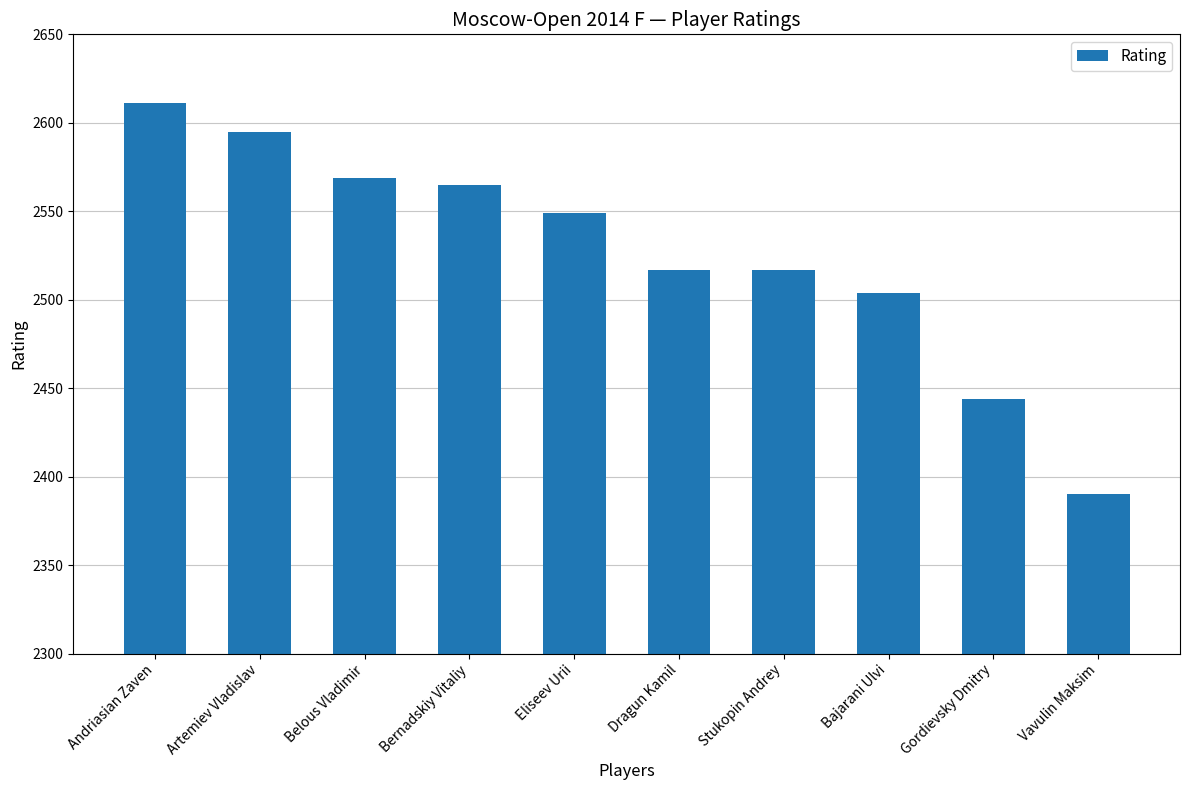

At which label is the value closest to 2500?

Bajarani Ulvi